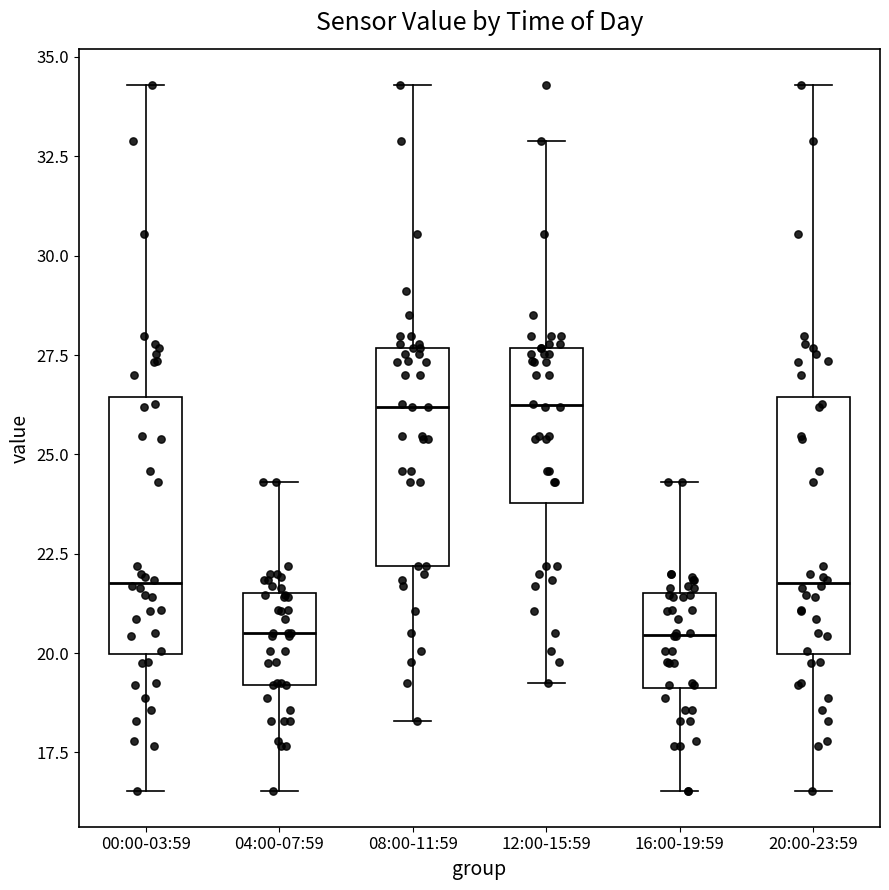

Reading left to right, read every box against the y-axis: the position of its median line, the range the box covers, and the ends of its whiskers. The values are not printed on the chart, so give them approximately, as read against the axis.

00:00-03:59: median 22.0, box 20.0 to 26.5, whiskers 16.5 to 34.5
04:00-07:59: median 20.5, box 19.0 to 21.5, whiskers 16.5 to 24.5
08:00-11:59: median 26.0, box 22.0 to 27.5, whiskers 18.5 to 34.5
12:00-15:59: median 26.0, box 24.0 to 27.5, whiskers 19.5 to 33.0
16:00-19:59: median 20.5, box 19.0 to 21.5, whiskers 16.5 to 24.5
20:00-23:59: median 22.0, box 20.0 to 26.5, whiskers 16.5 to 34.5